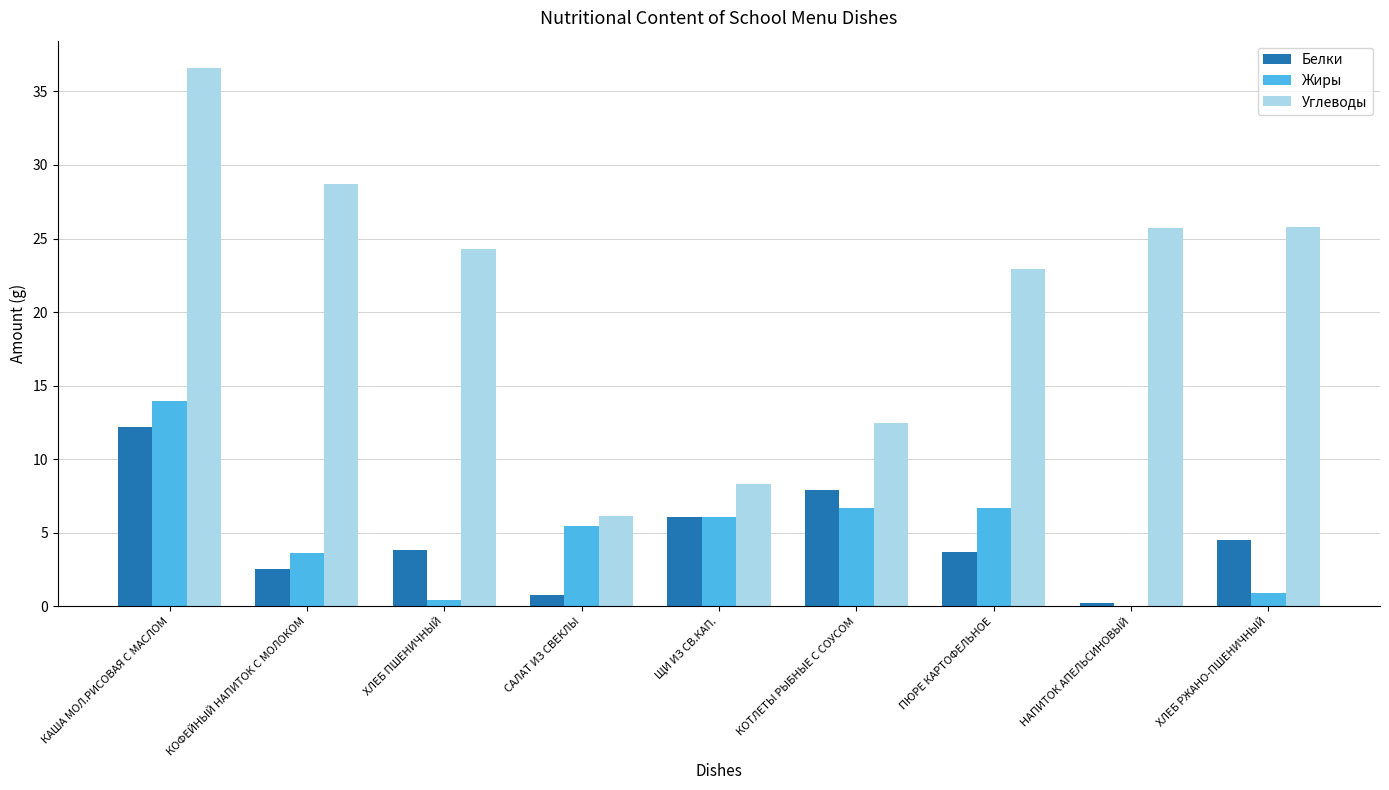

The Жиры series shows 6.7 at ПЮРЕ КАРТОФЕЛЬНОЕ. True or false?

True